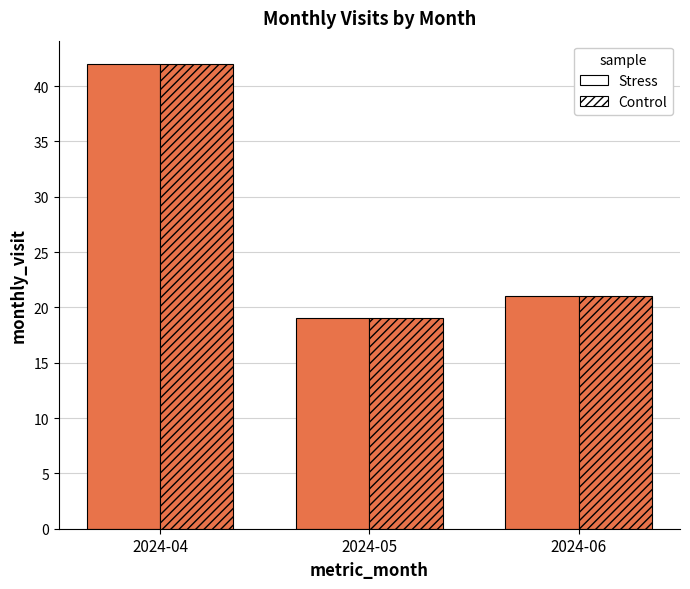

At which label does Stress first exceed 21?

2024-04